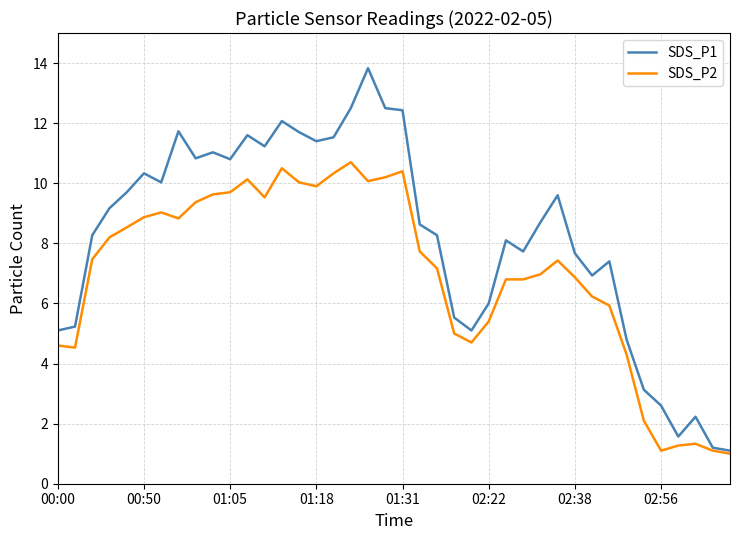

What is the minimum value shown in the chart?

1.0